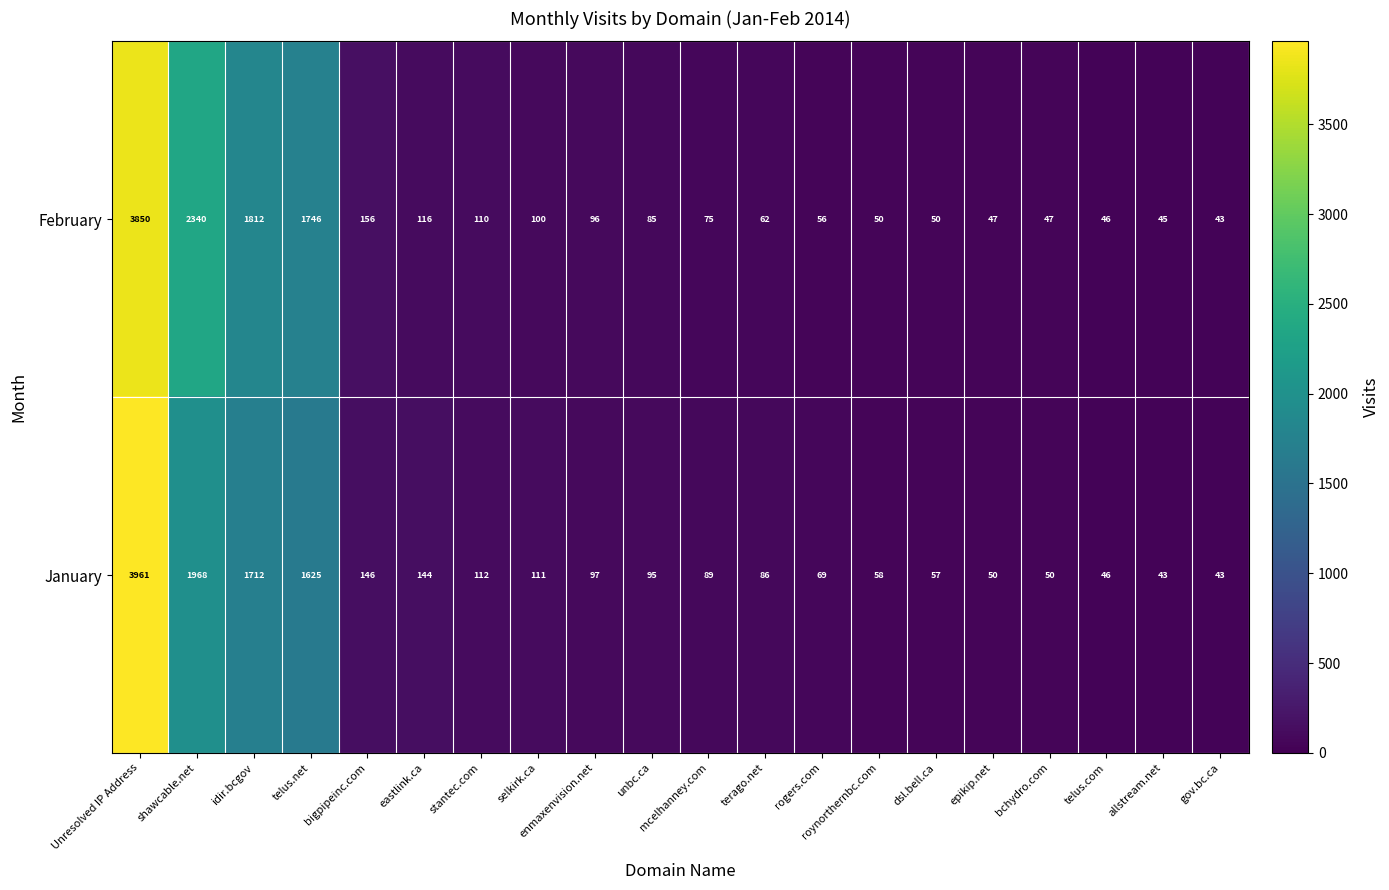

List the series in order of their overall mean, lowest first.

January, February